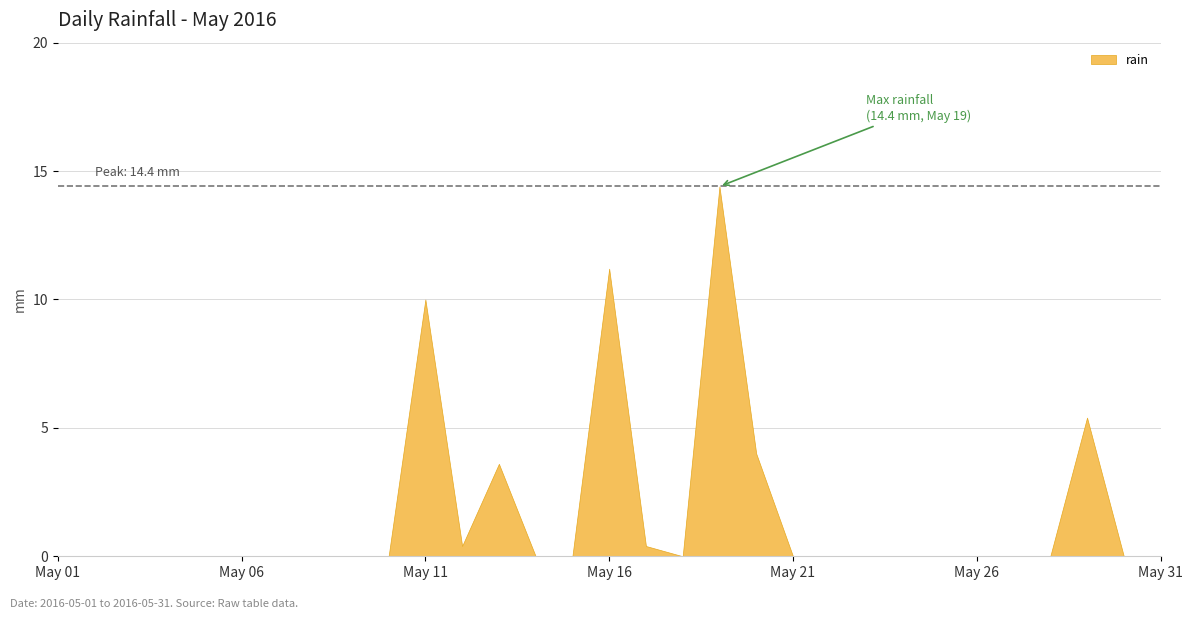

Rank the categories by value from highest to lowest.

2016-05-19, 2016-05-16, 2016-05-11, 2016-05-29, 2016-05-20, 2016-05-13, 2016-05-12, 2016-05-17, 2016-05-01, 2016-05-02, 2016-05-03, 2016-05-04, 2016-05-05, 2016-05-06, 2016-05-07, 2016-05-08, 2016-05-09, 2016-05-10, 2016-05-14, 2016-05-15, 2016-05-18, 2016-05-21, 2016-05-22, 2016-05-23, 2016-05-24, 2016-05-25, 2016-05-26, 2016-05-27, 2016-05-28, 2016-05-30, 2016-05-31